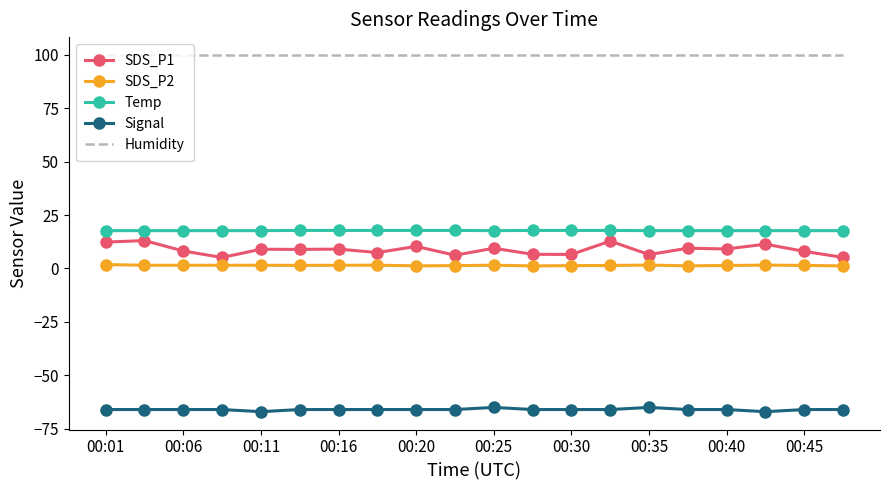

What is the sum of all SDS_P1 values?

174.8